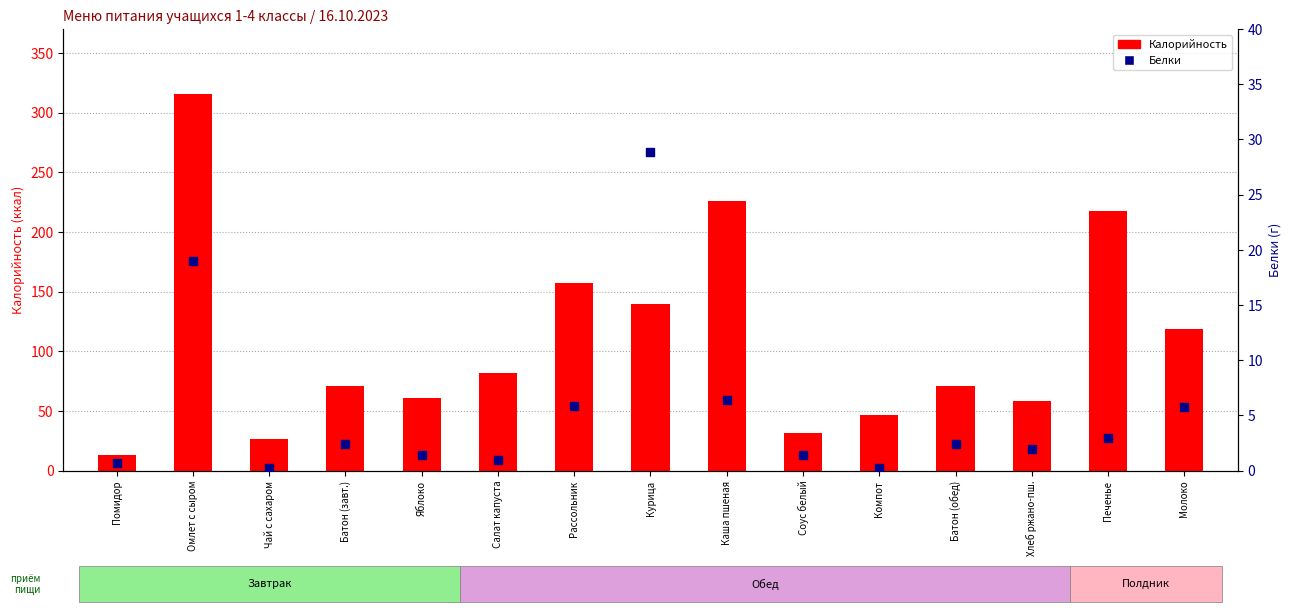

What is the total value across all series at Чай с сахаром?

27.0